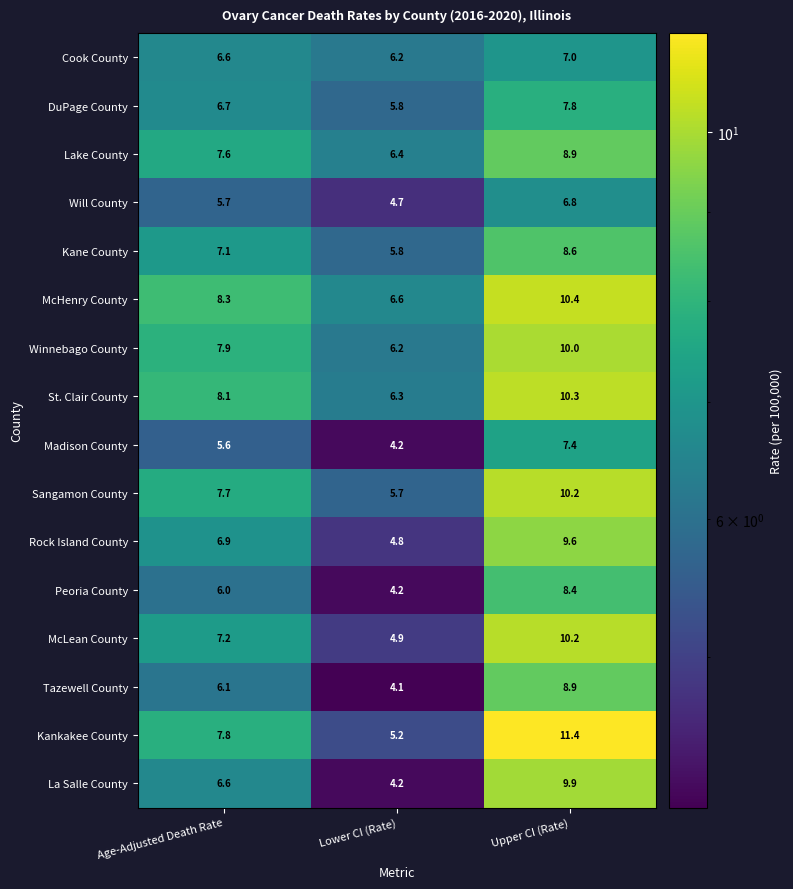

At which label is Winnebago County closest to 8?

Age-Adjusted Death Rate